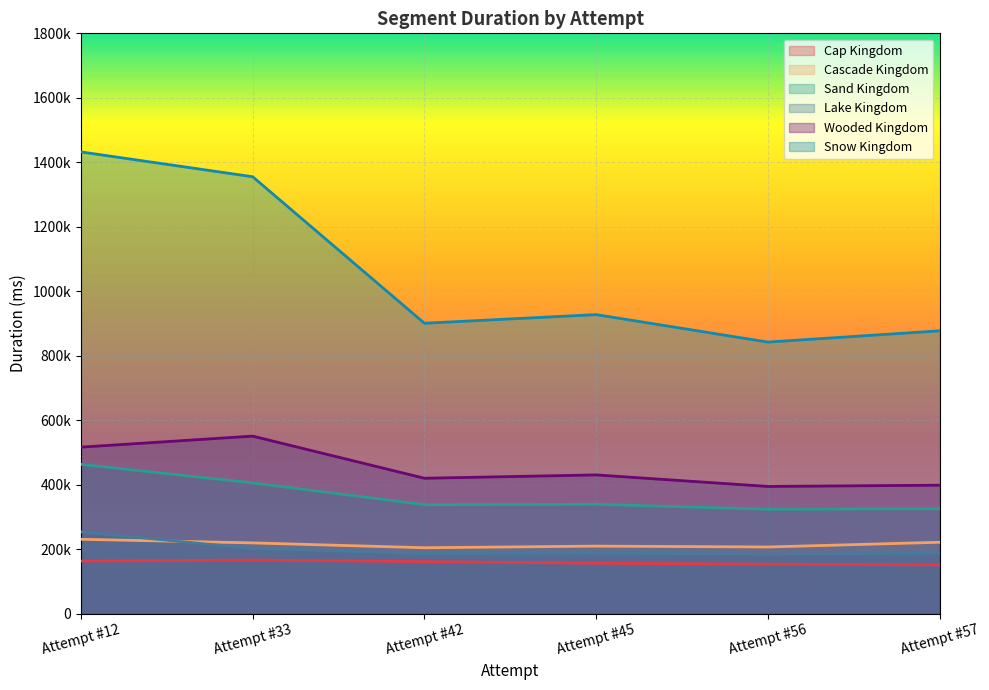

True or false: Sand Kingdom and Wooded Kingdom cross at least once.

False